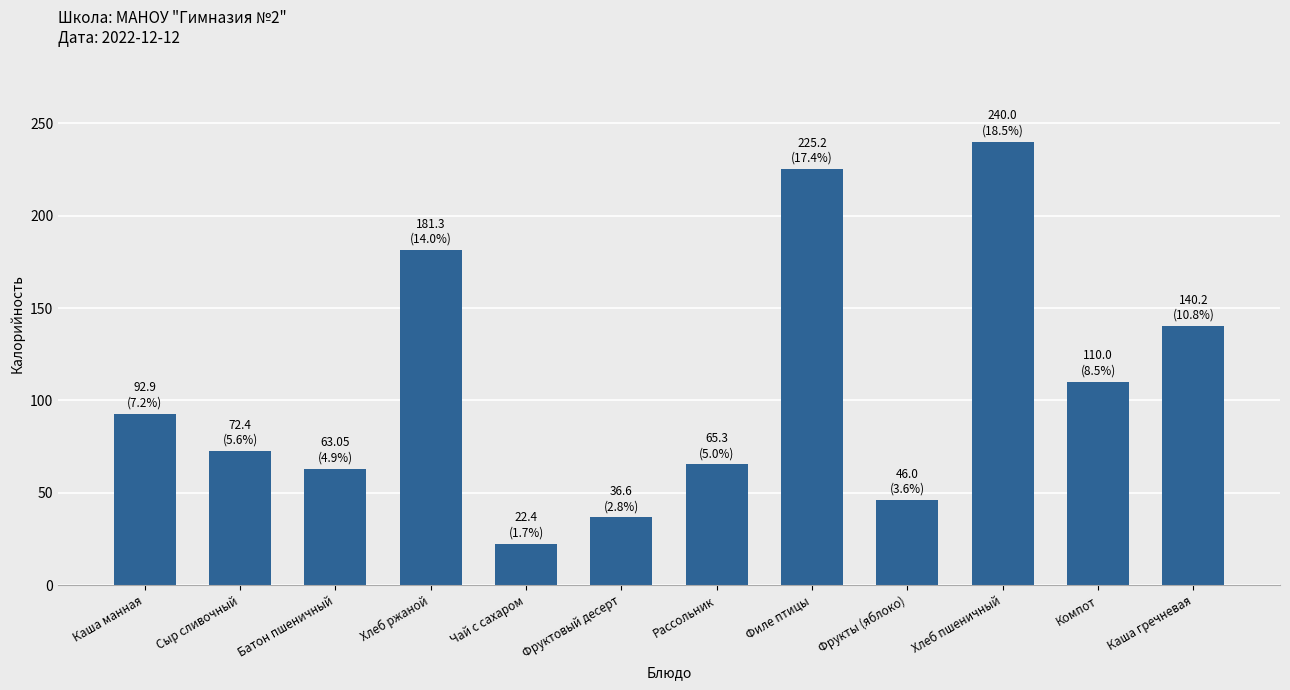

Which category has the highest value across all series?

Хлеб пшеничный